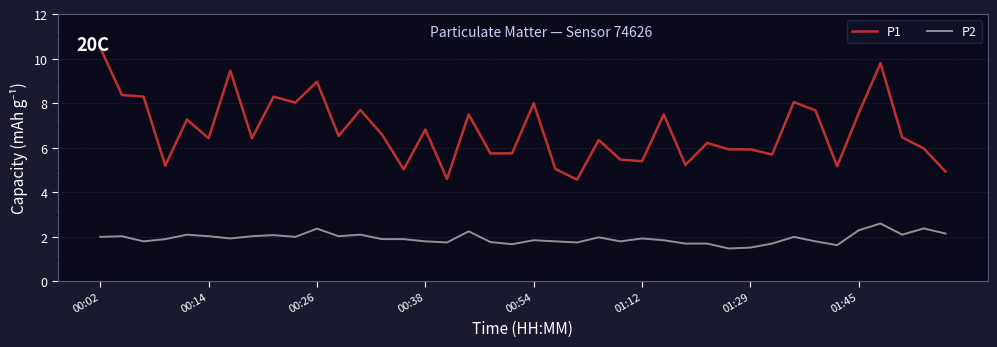

Which series has the largest total across all categories?

P1